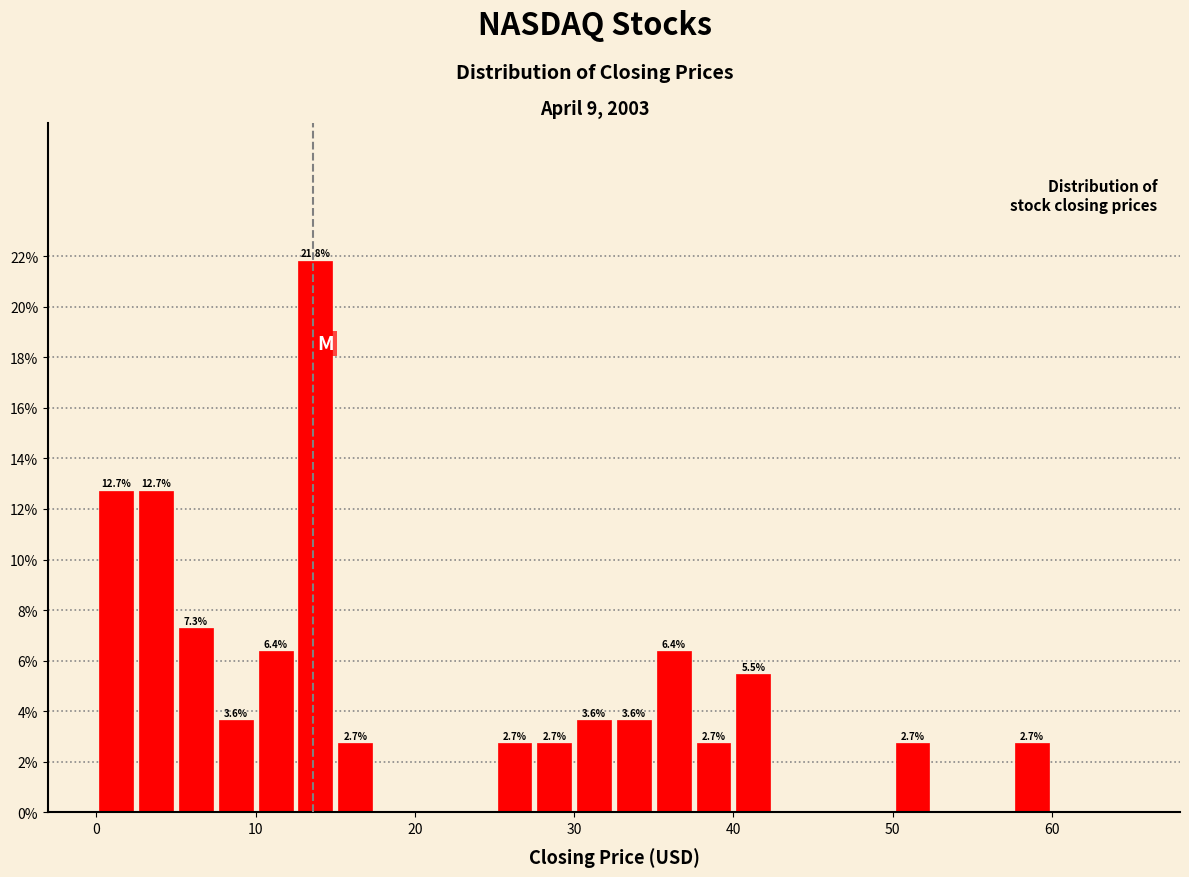

Around what value on the x-axis is the tallest bar? Give the approximate position of its centre, as read against the axis.

14